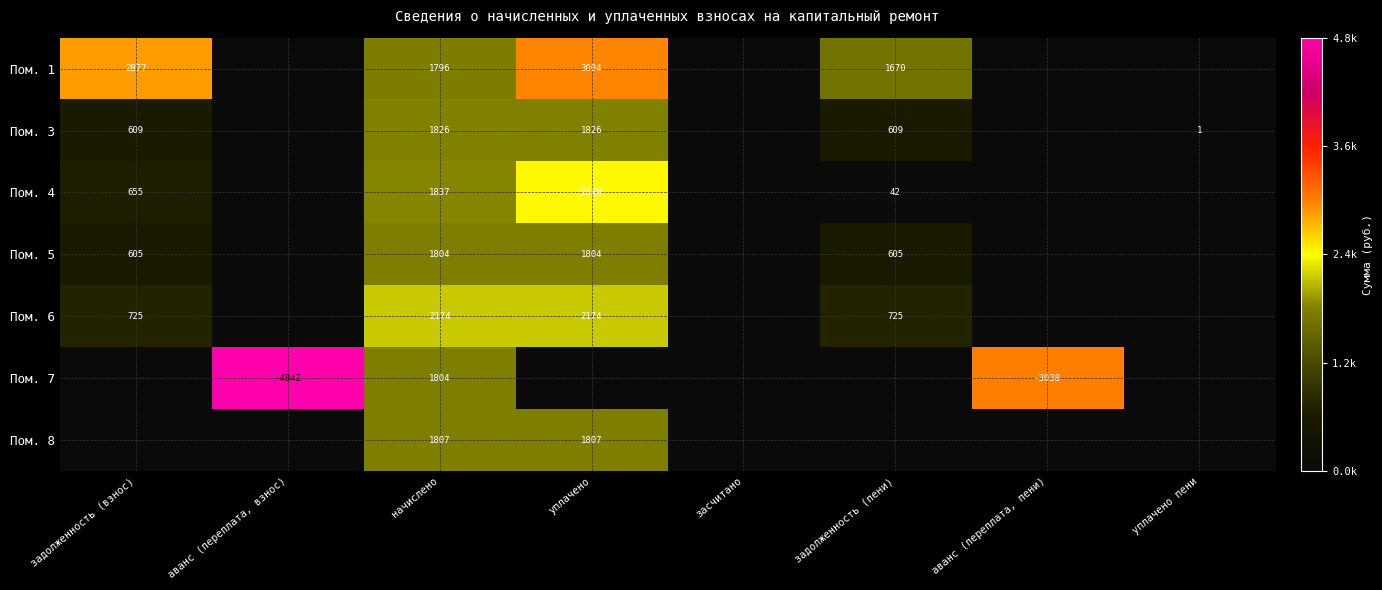

True or false: Пом. 6 has a value of 330 at задолженность (взнос).

False